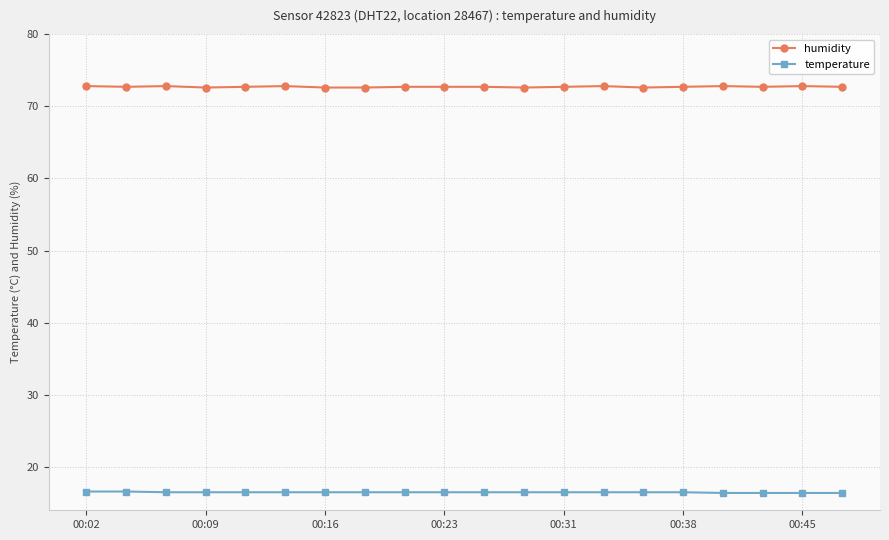

True or false: humidity and temperature cross at least once.

False